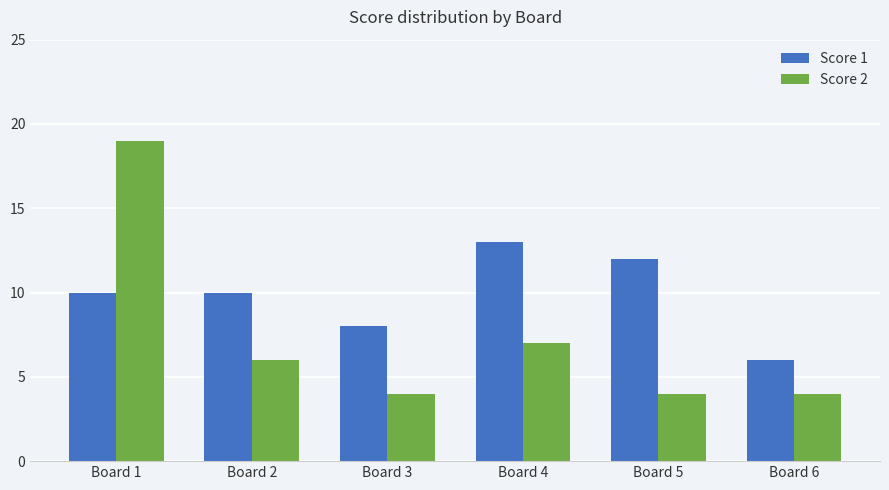

At Board 6, list the series in order from smallest to largest.

Score 2, Score 1